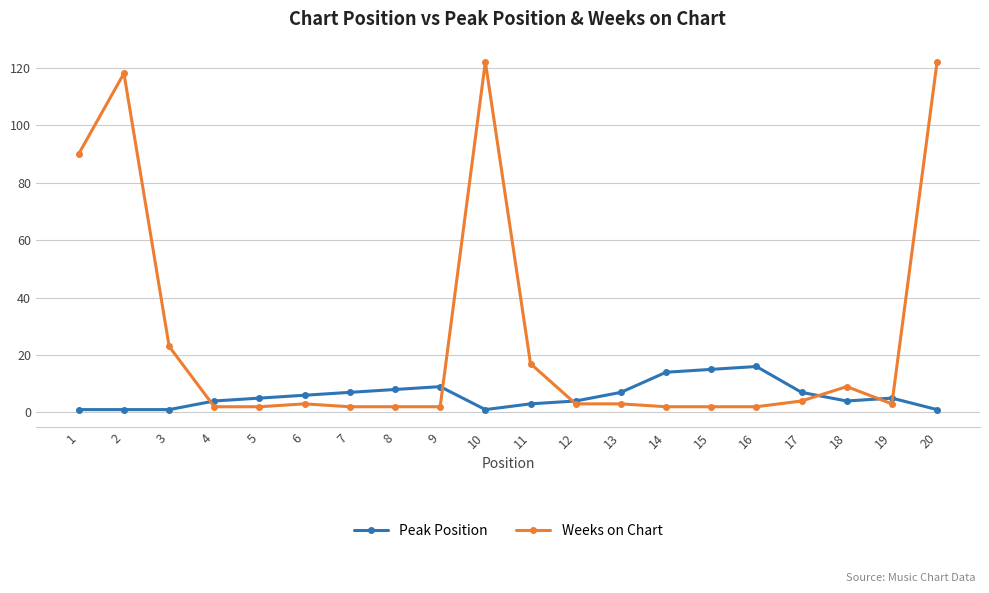

At 14, list the series in order from largest to smallest.

Peak Position, Weeks on Chart